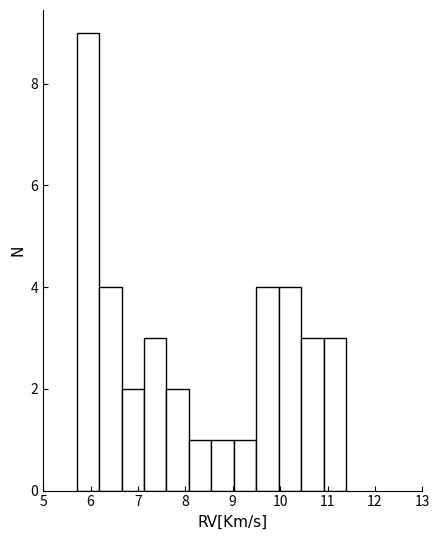

How tall is the bar that spans 9.0 to 9.5 on the x-axis? Neither the bar edges nor the heights are printed on the chart, so give them approximately, as read against the axes.

1